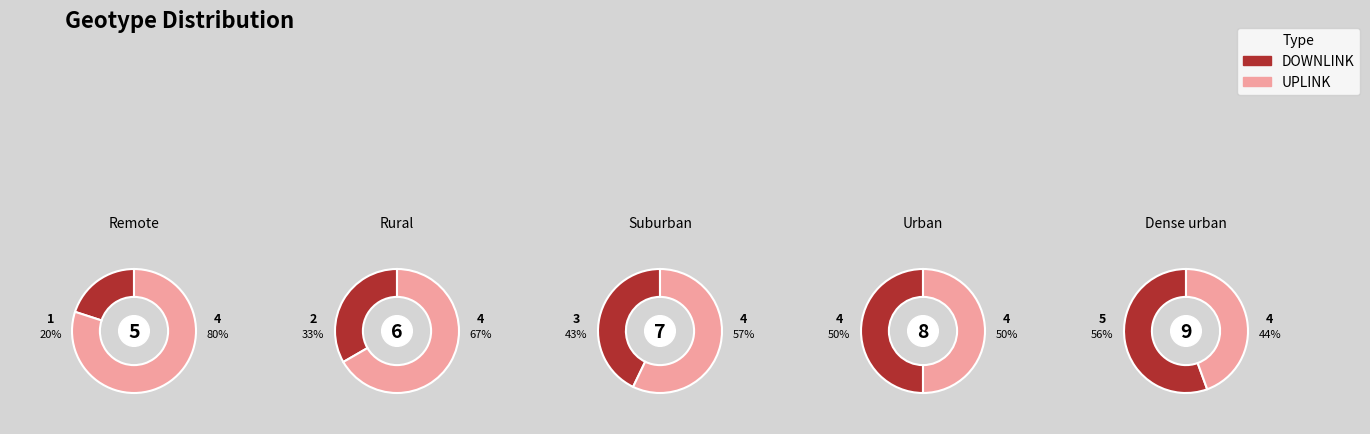

How many segments does this pie chart have?

5